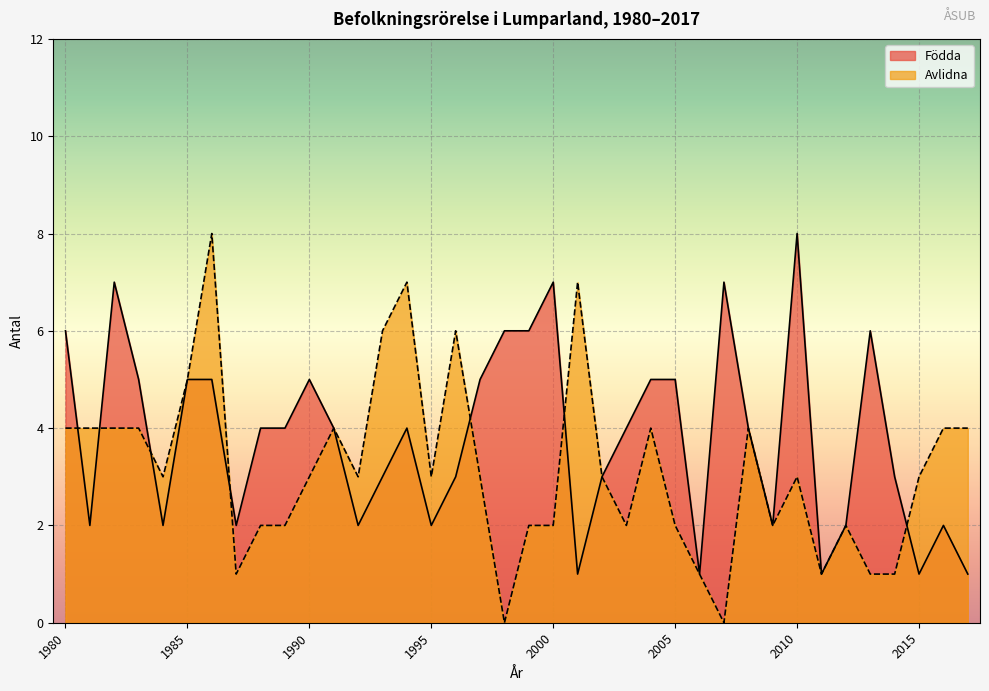

How many lines are shown in the chart?

2